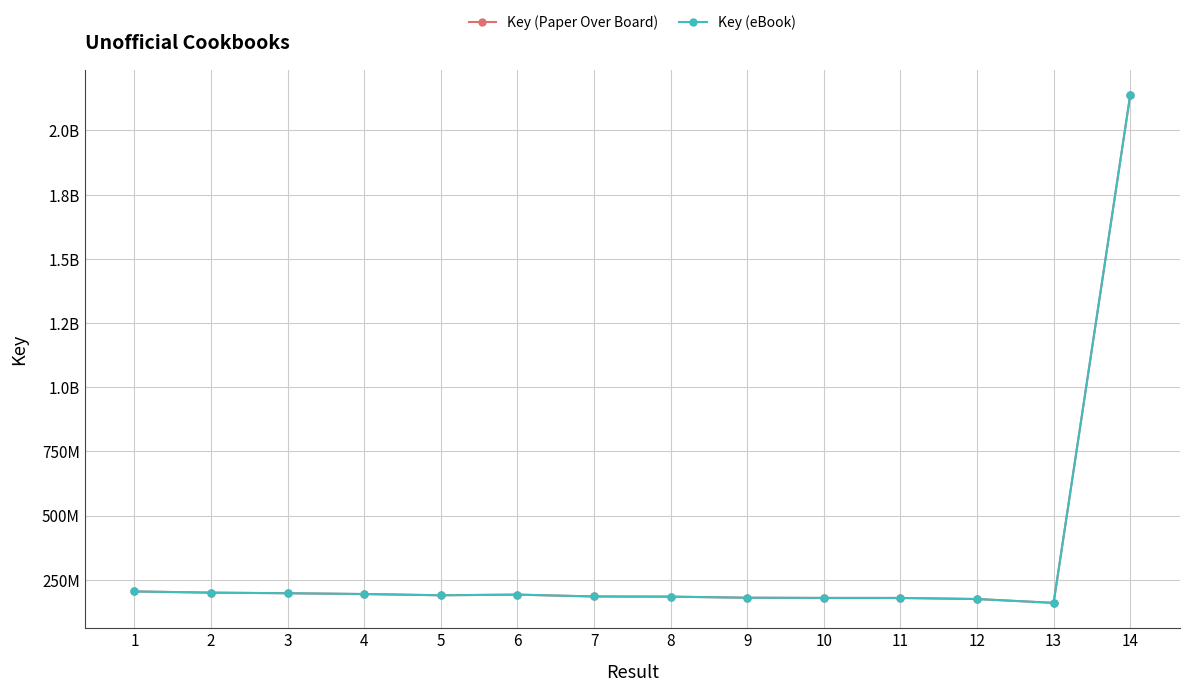

At which label does Key (Paper Over Board) first exceed 189780489?

1